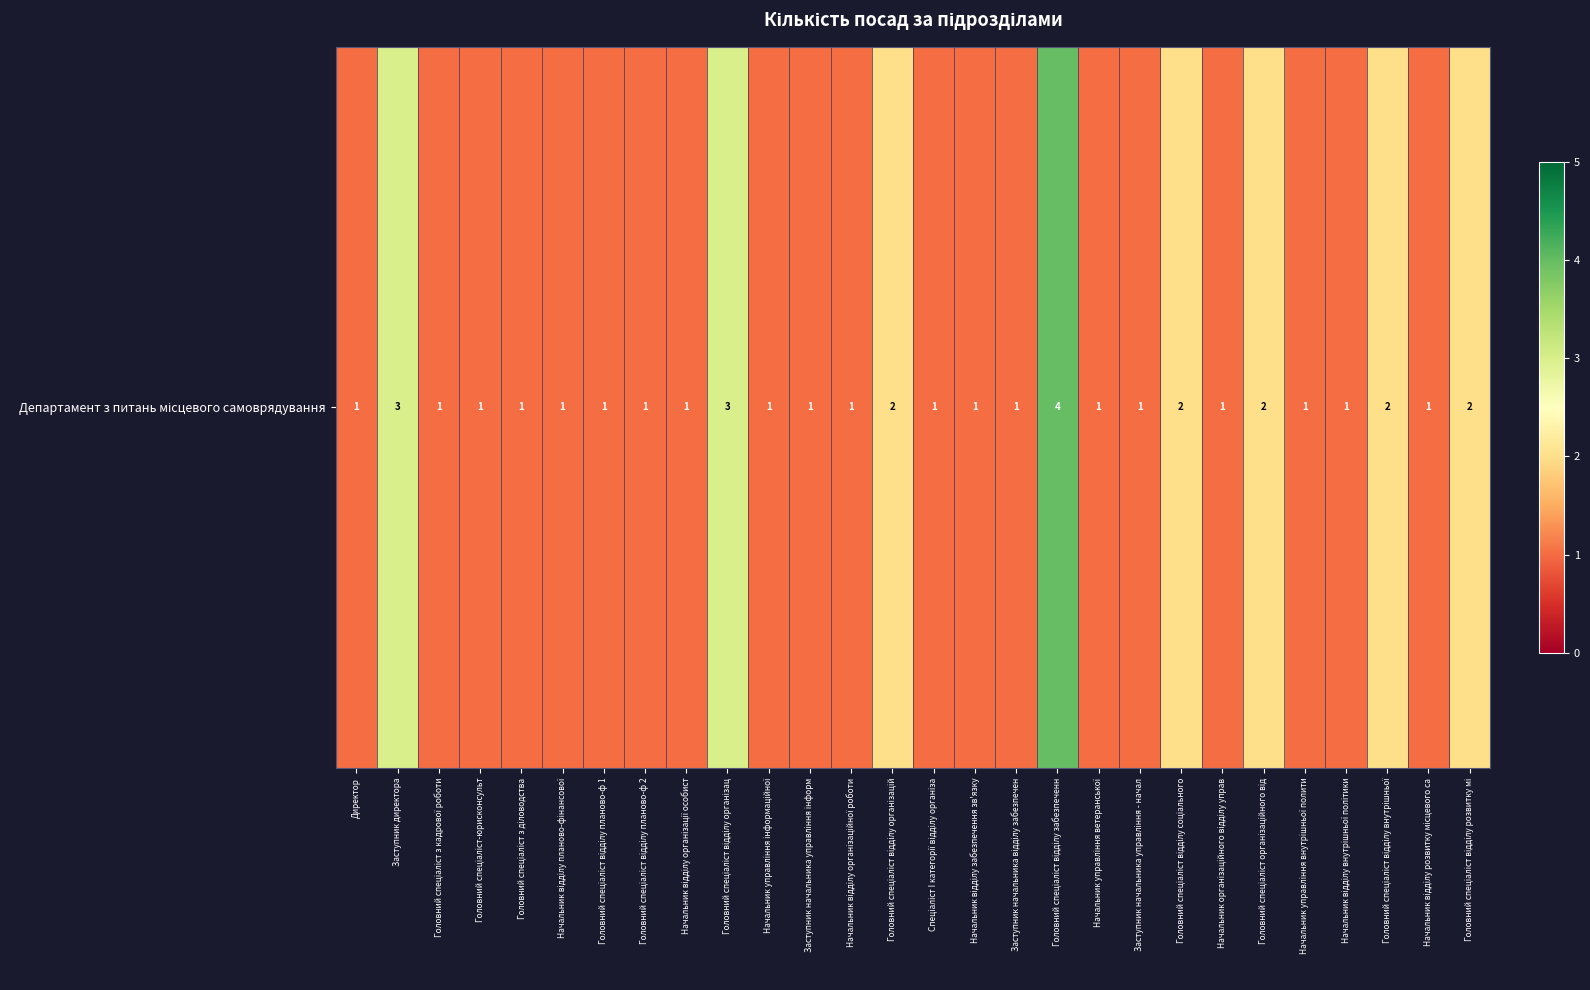

Rank the categories by value from highest to lowest.

Головний спеціаліст відділу забезпеченн, Заступник директора, Головний спеціаліст відділу організац, Головний спеціаліст відділу організацій, Головний спеціаліст відділу соціального, Головний спеціаліст організаційного від, Головний спеціаліст відділу внутрішньої, Головний спеціаліст відділу розвитку мі, Директор, Головний спеціаліст з кадрової роботи, Головний спеціаліст-юрисконсульт, Головний спеціаліст з діловодства, Начальник відділу планово-фінансової, Головний спеціаліст відділу планово-ф 1, Головний спеціаліст відділу планово-ф 2, Начальник відділу організації особист, Начальник управління інформаційної, Заступник начальника управління інформ, Начальник відділу організаційної роботи, Спеціаліст I категорії відділу організа, Начальник відділу забезпечення зв'язку, Заступник начальника відділу забезпечен, Начальник управління ветеранської, Заступник начальника управління - начал, Начальник організаційного відділу управ, Начальник управління внутрішньої полити, Начальник відділу внутрішньої політики, Начальник відділу розвитку місцевого са